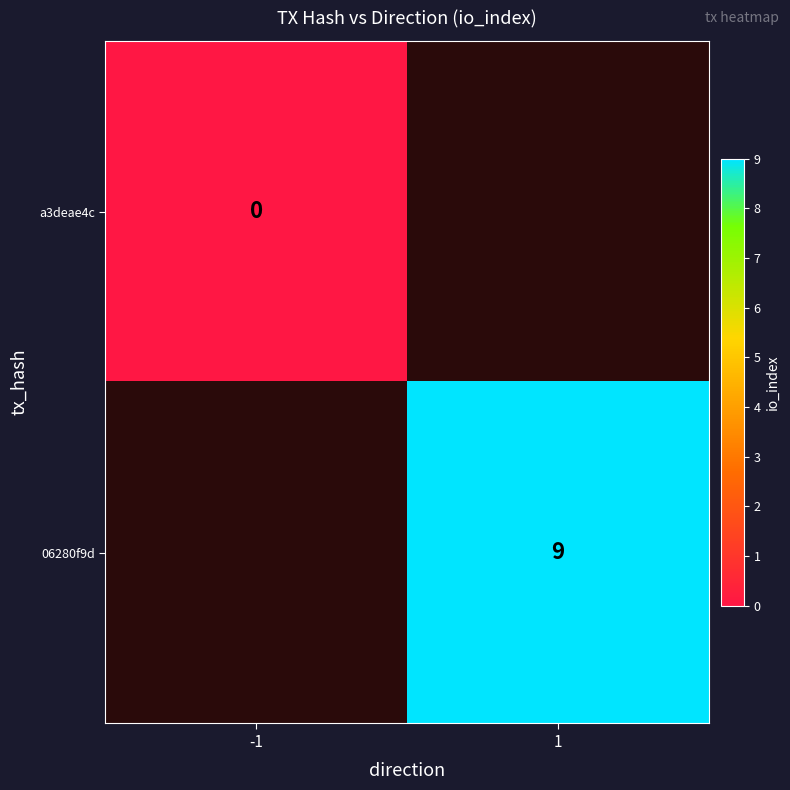

Is the value of 06280f9d at -1 greater than the value of a3deae4c at -1?

No